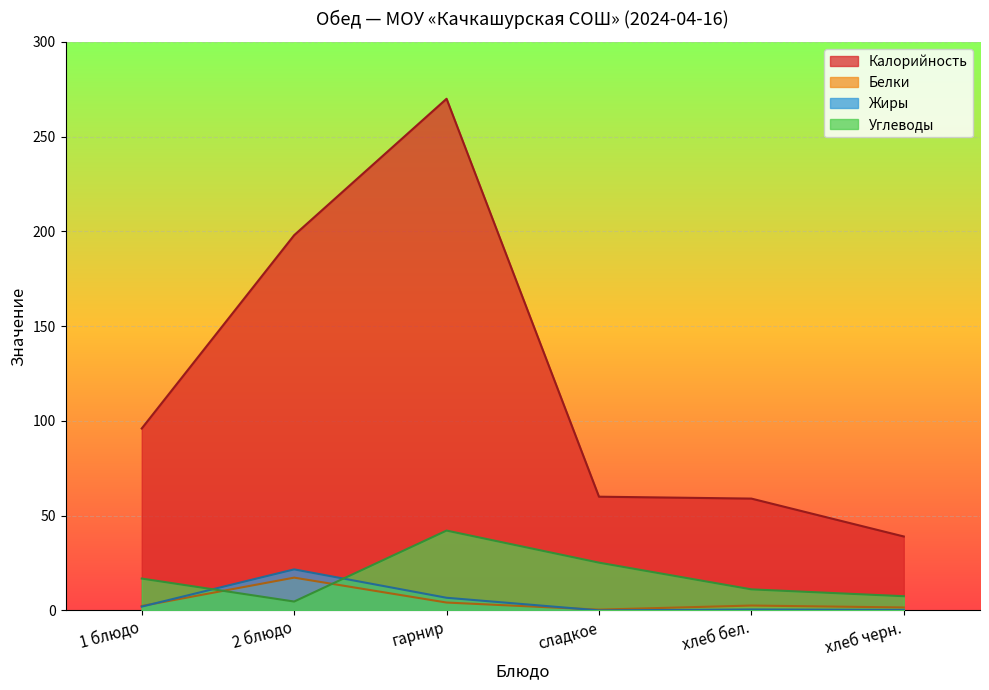

At which category does Углеводы reach its first local valley?

2 блюдо